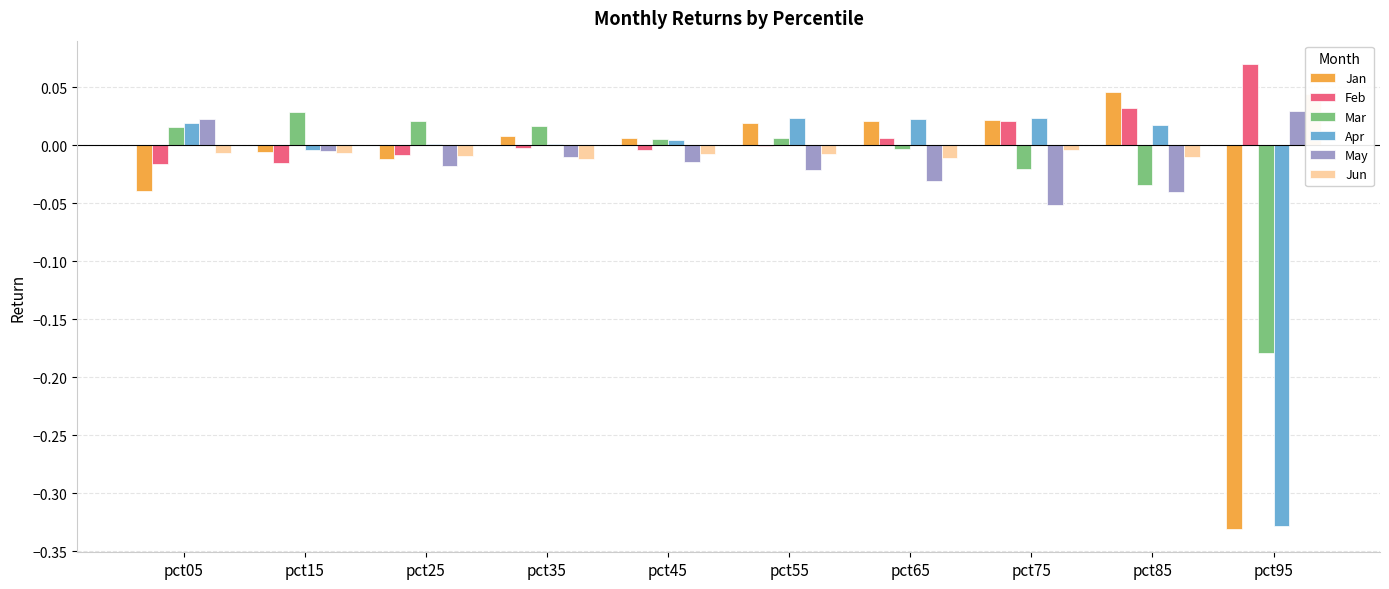

How many data points does each series have?

10